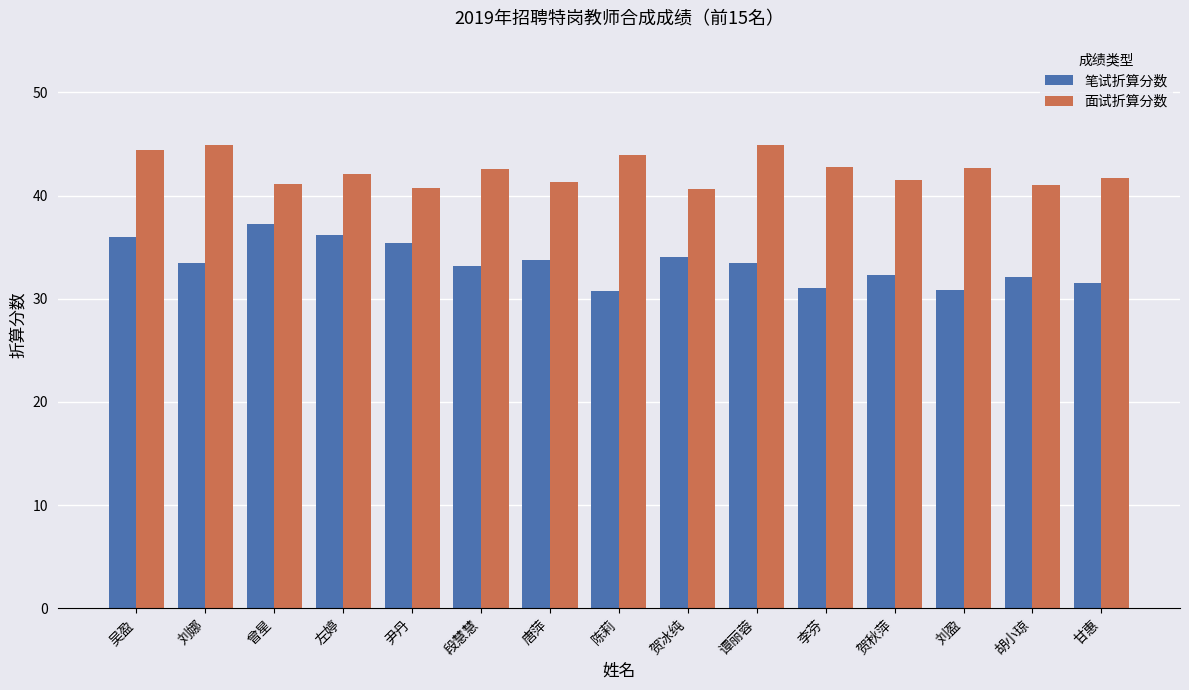

What is the label of the 14th bar from the right?

刘娜